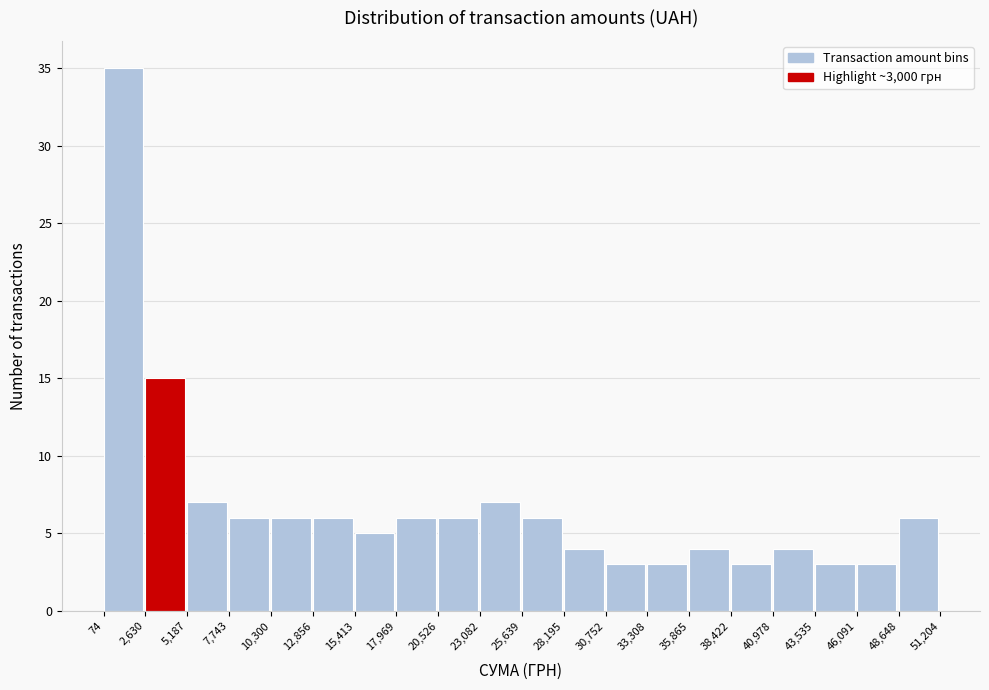

Reading left to right, transcribe this chart: for each bar, give the range it covers on the x-axis and its height. The values are not printed on the chart, so give them approximately, as read against the axis.

74 to 2,630: 35
2,630 to 5,187: 15
5,187 to 7,743: 7
7,743 to 10,300: 6
10,300 to 12,856: 6
12,856 to 15,413: 6
15,413 to 17,969: 5
17,969 to 20,526: 6
20,526 to 23,082: 6
23,082 to 25,639: 7
25,639 to 28,195: 6
28,195 to 30,752: 4
30,752 to 33,308: 3
33,308 to 35,865: 3
35,865 to 38,422: 4
38,422 to 40,978: 3
40,978 to 43,535: 4
43,535 to 46,091: 3
46,091 to 48,648: 3
48,648 to 51,204: 6